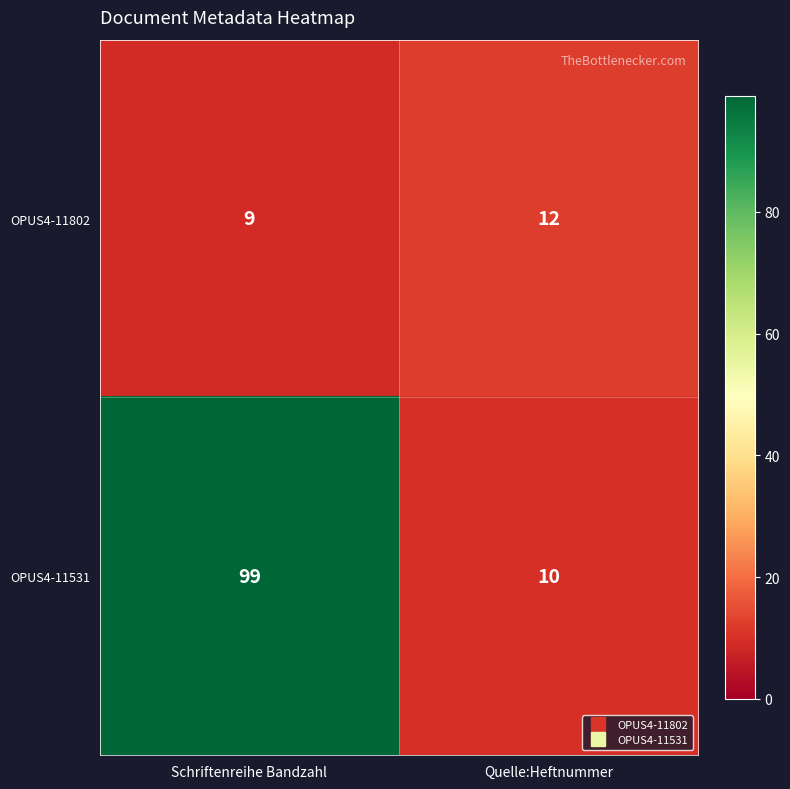

Which series has the largest total across all categories?

OPUS4-11531